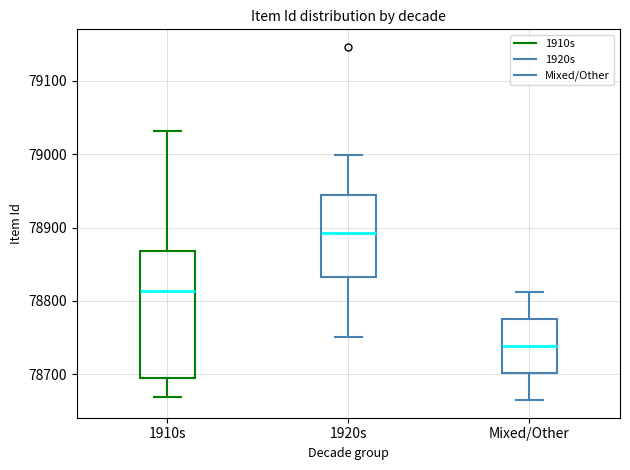

Which box's median line is the lowest?

Mixed/Other